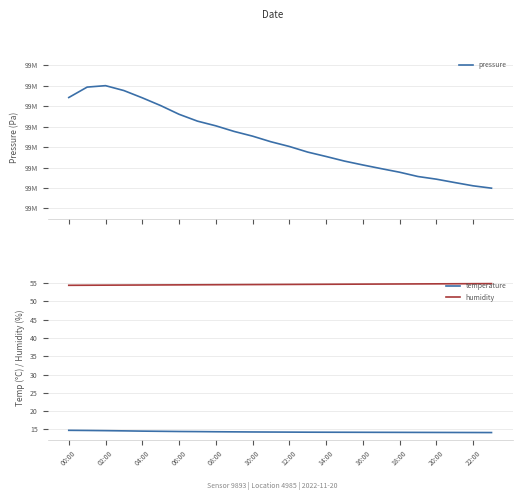

At 00:00, list the series in order from largest to smallest.

pressure, humidity, temperature